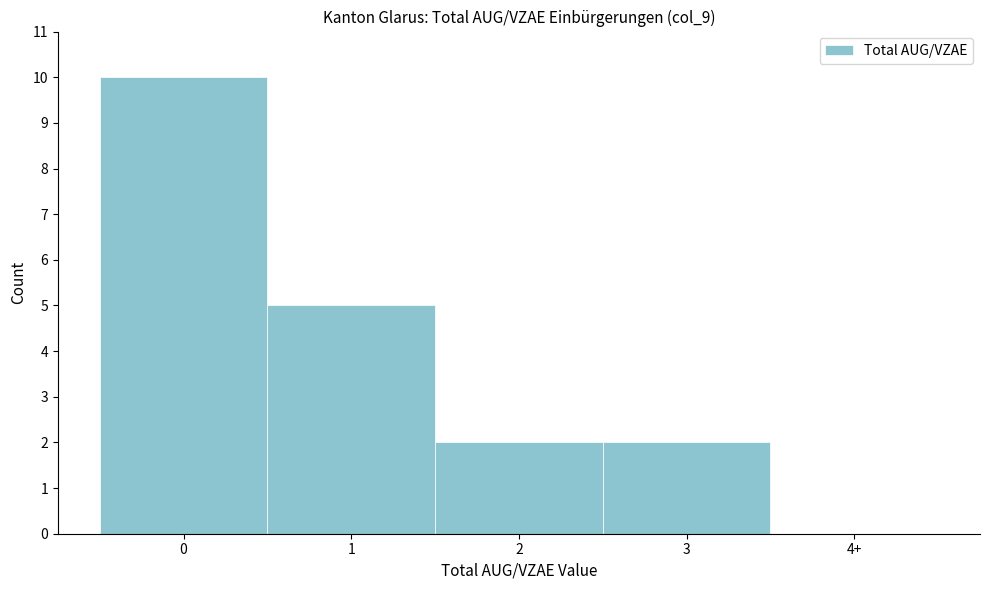

Reading left to right, transcribe all the data shown in this chart.

0=10	1=5	2=2	3=2	4+=0